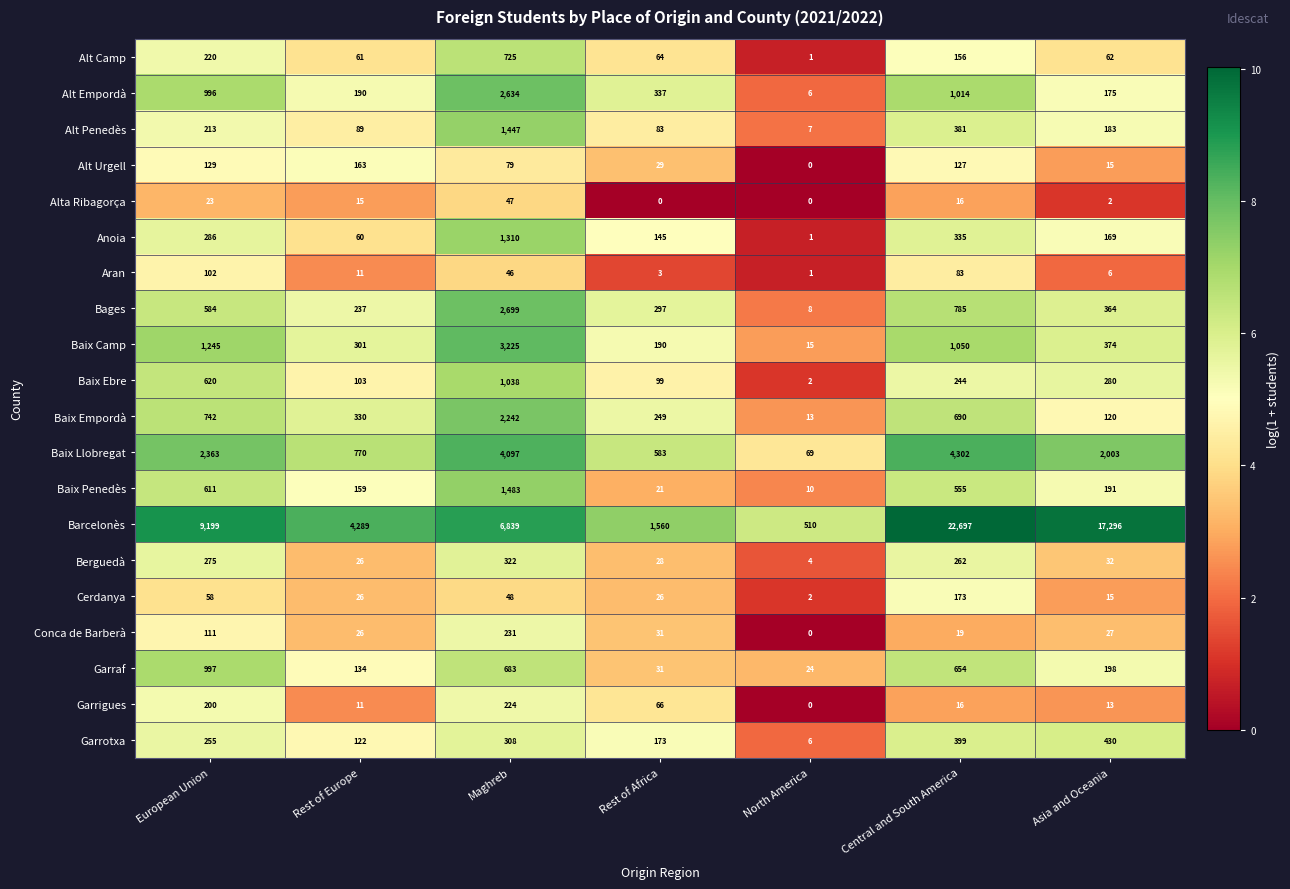

Between Maghreb and Asia and Oceania, which series saw the biggest shift?

Barcelonès